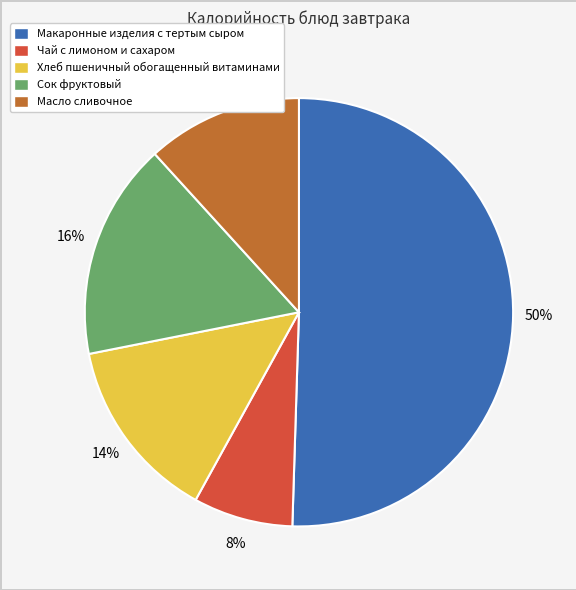

Which category has the smallest portion of the pie?

Чай с лимоном и сахаром